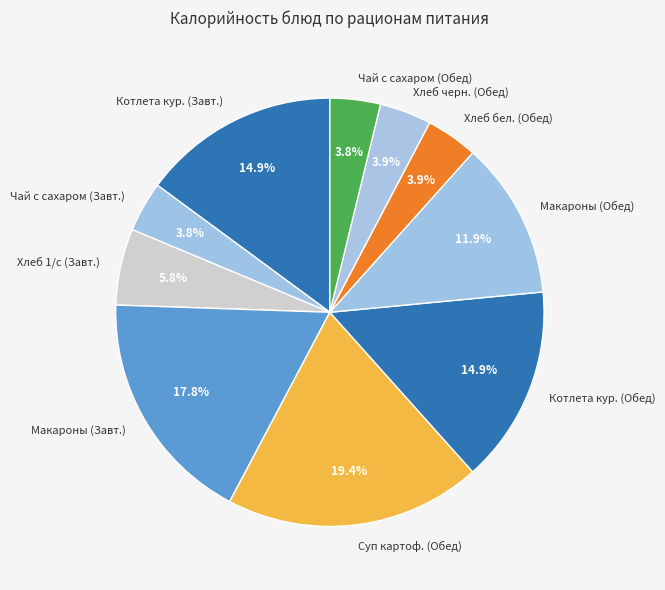

Is there a majority slice in this chart?

No